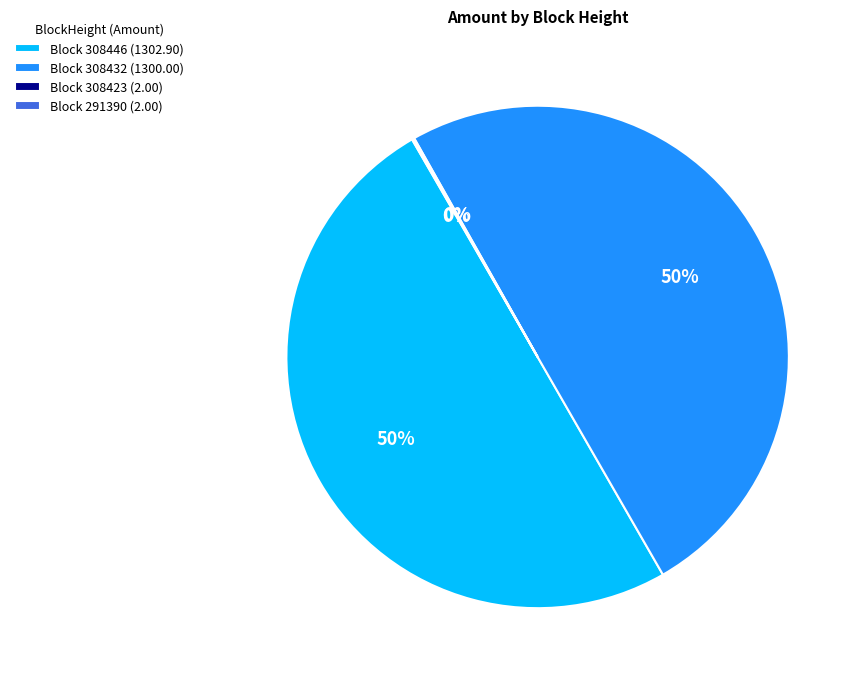

Is it true that Block 308432 (1300.00) is 50% of the pie?

True